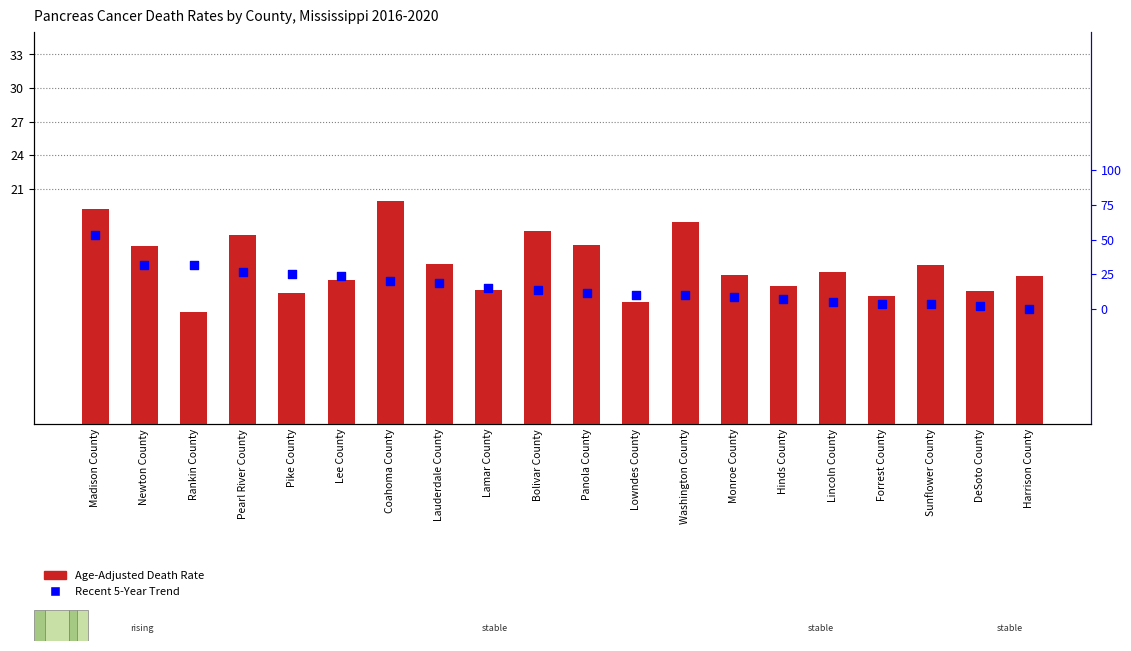

At which category is the sum across all series the highest?

Madison County